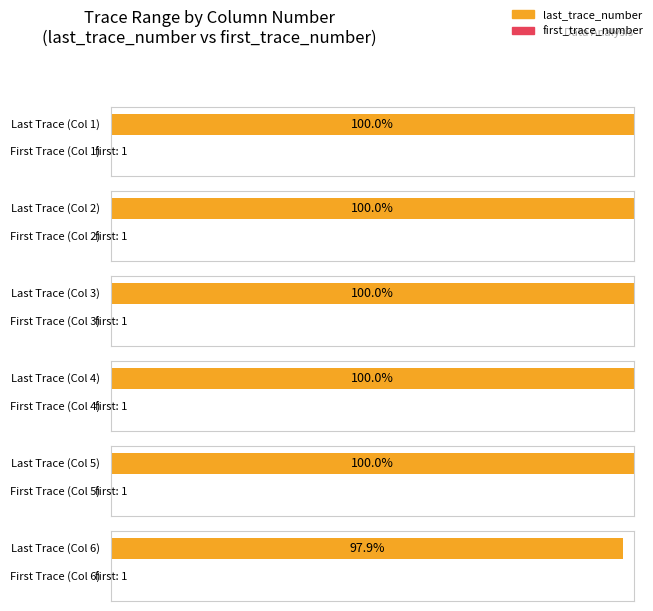

Reading left to right, extract all data points from this chart.

last_trace_number: 75000	75000	75000	75000	75000	73401
first_trace_number: 1	1	1	1	1	1